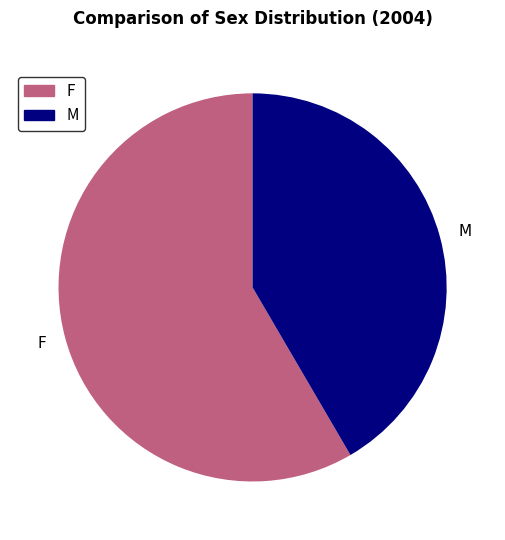

Combined, do F and M account for over 50%?

Yes